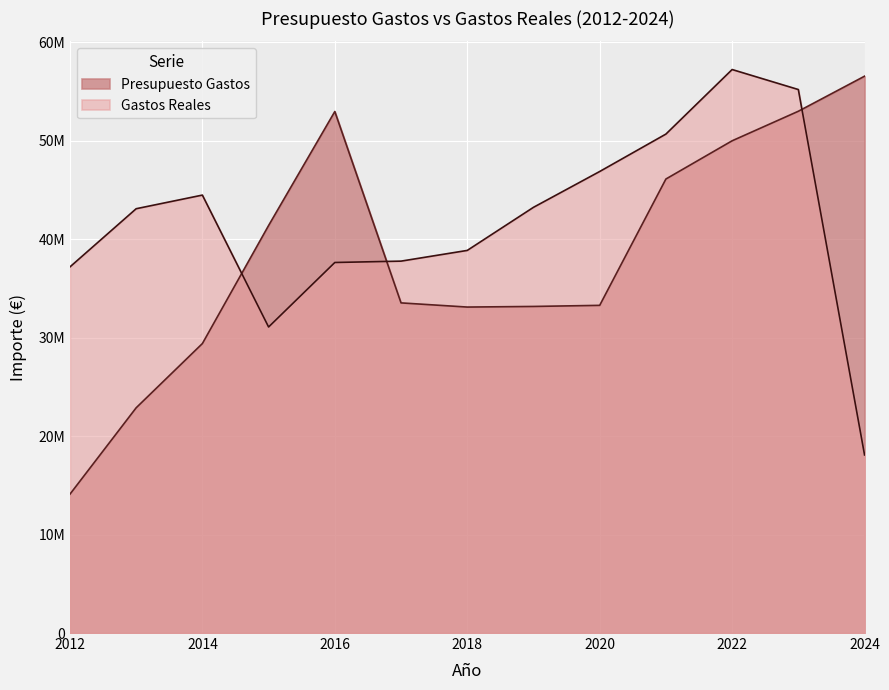

What is the difference between the second highest and minimum values in the Gastos Reales series?

37117788.2